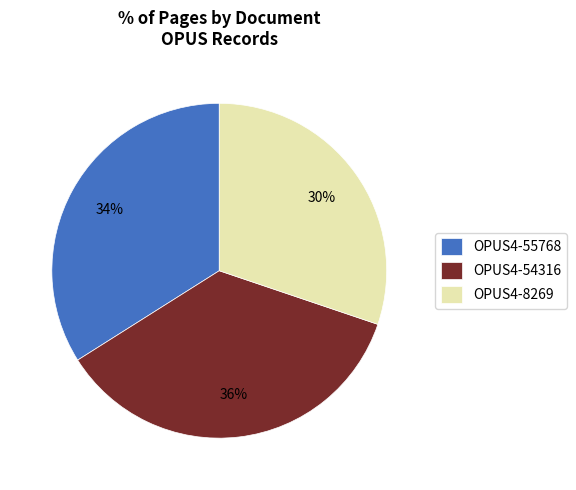

To the nearest percent, what is the difference between the OPUS4-8269 and OPUS4-54316 slice percentages?

6%